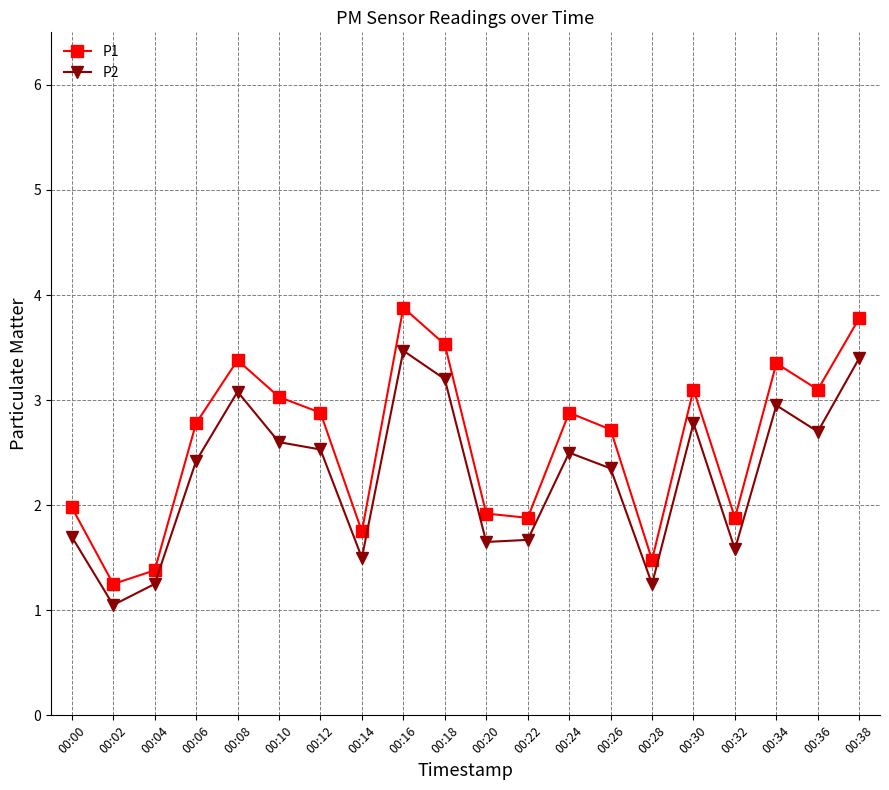

True or false: P2 and P1 intersect in this chart.

False